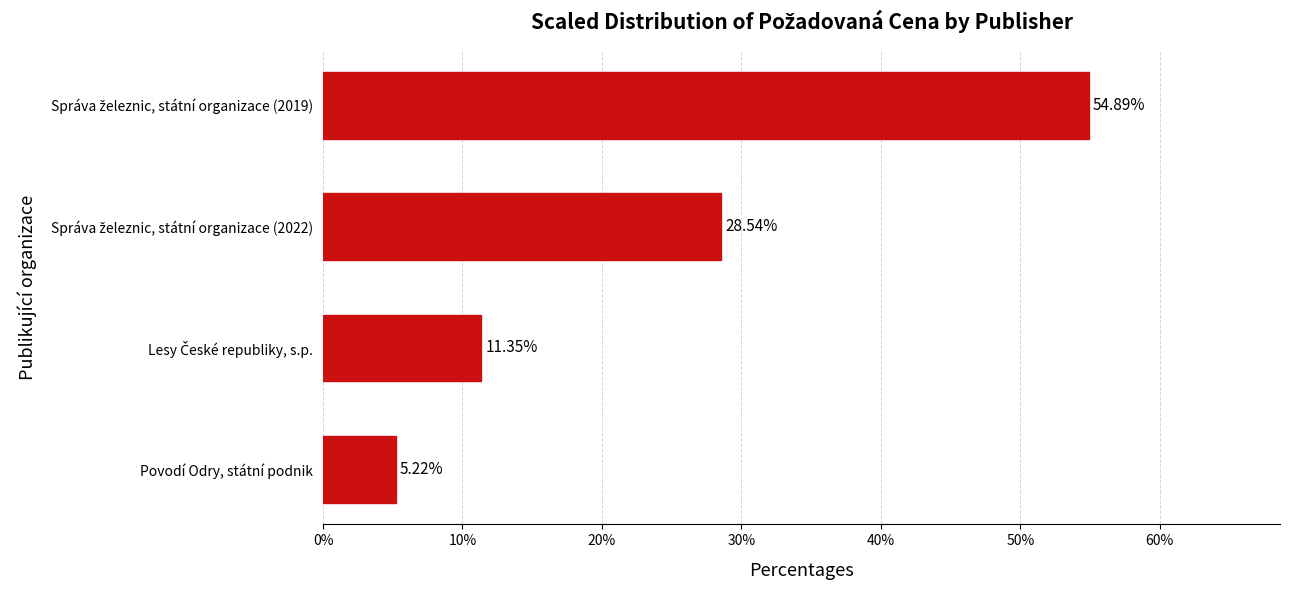

Which label corresponds to the smallest value in the chart?

Povodí Odry, státní podnik